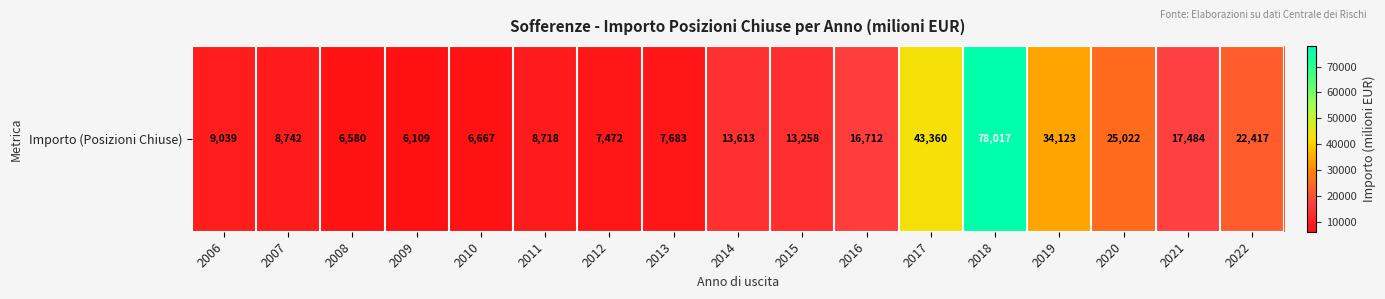

What is the greatest value displayed?

78017.0